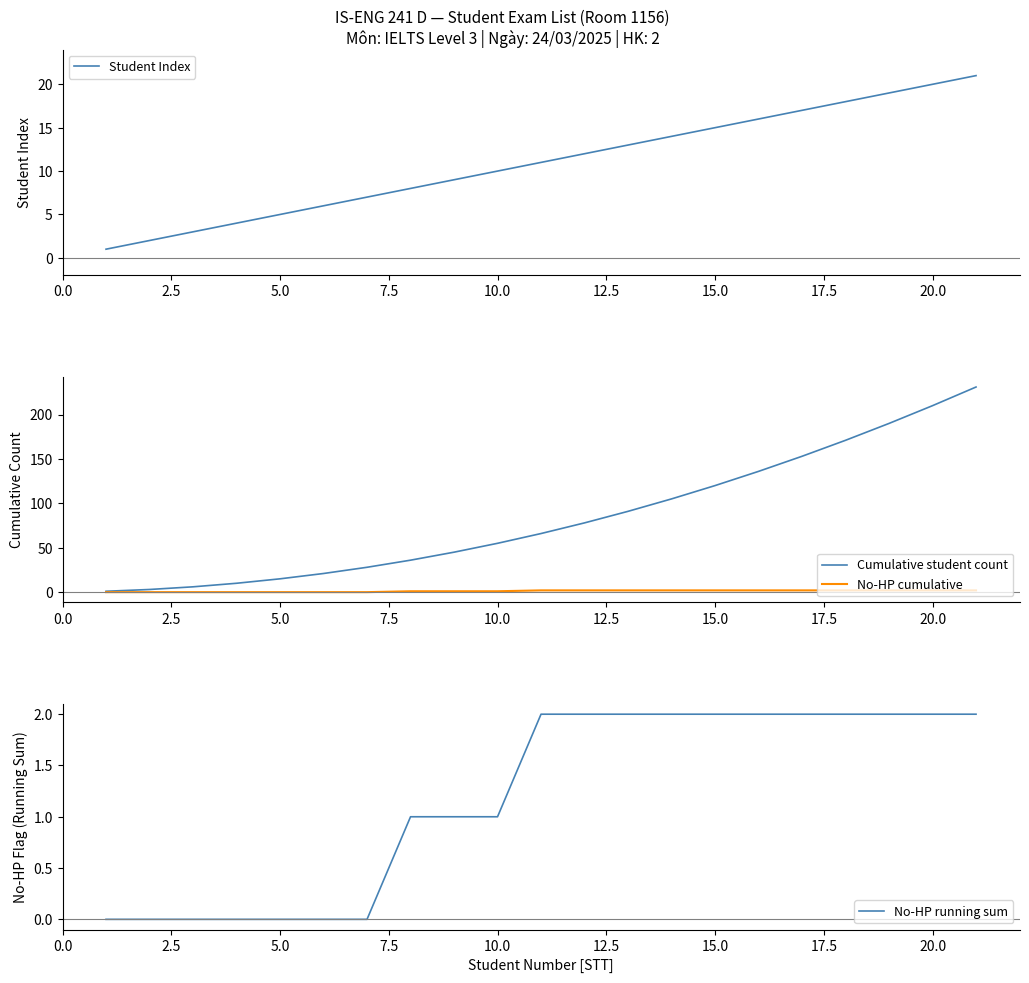

At which label is Cumulative student count closest to 116?

15.0